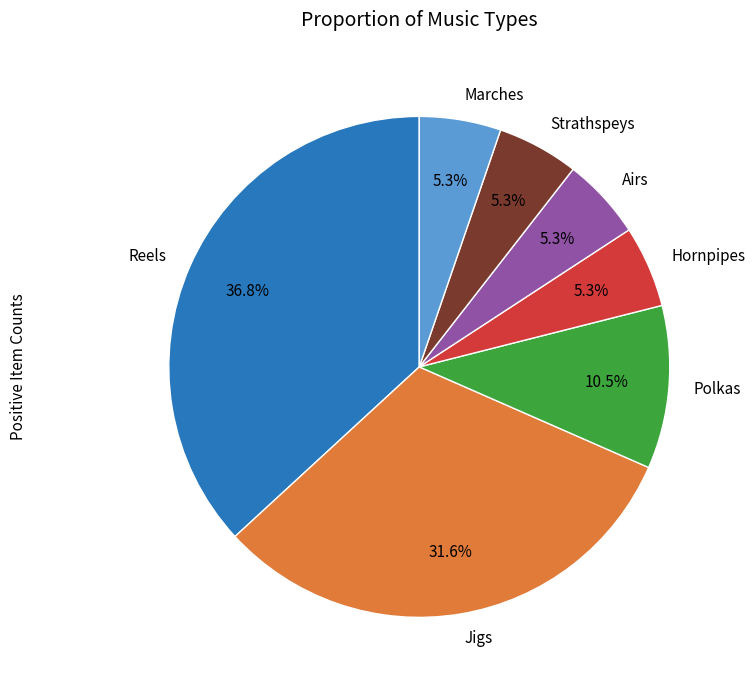

How many slices are in this pie chart?

7